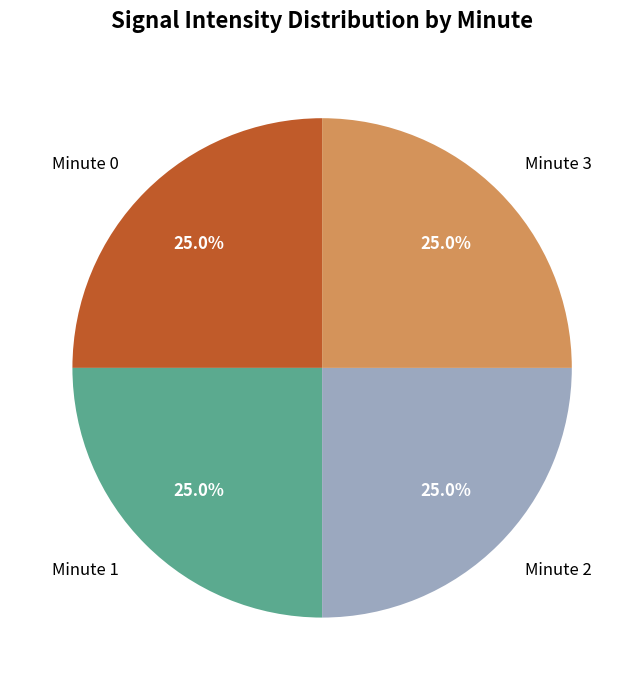

Approximately how many times larger is the value at Minute 2 compared to Minute 0?

1.0